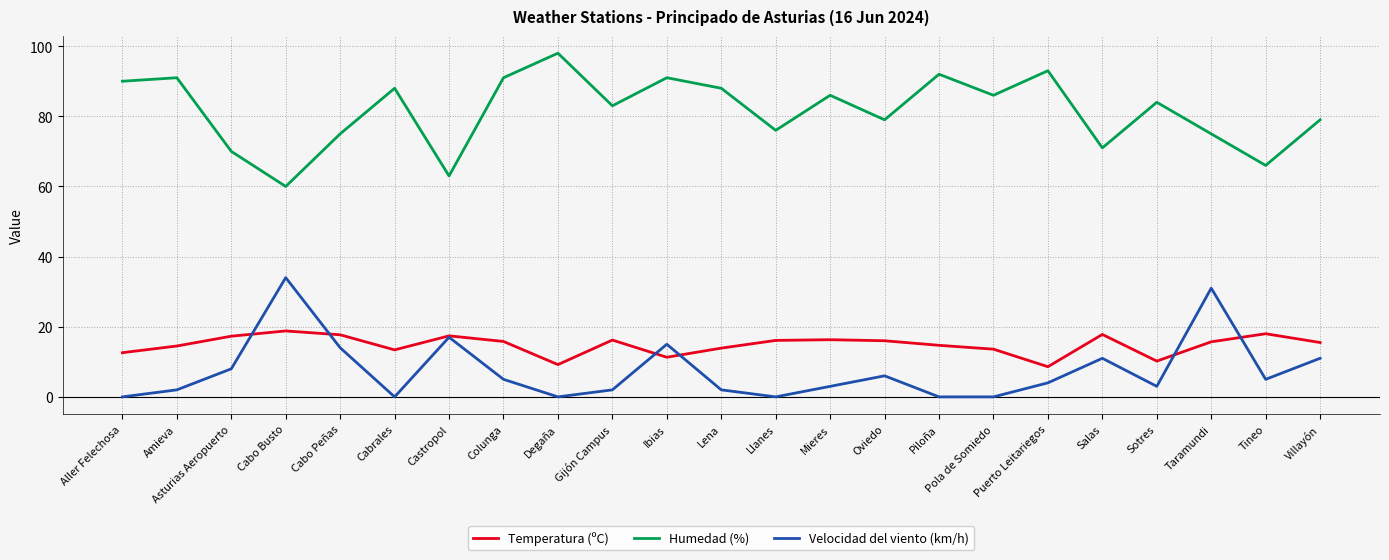

What are all the series names shown in the legend?

Temperatura (ºC), Humedad (%), Velocidad del viento (km/h)